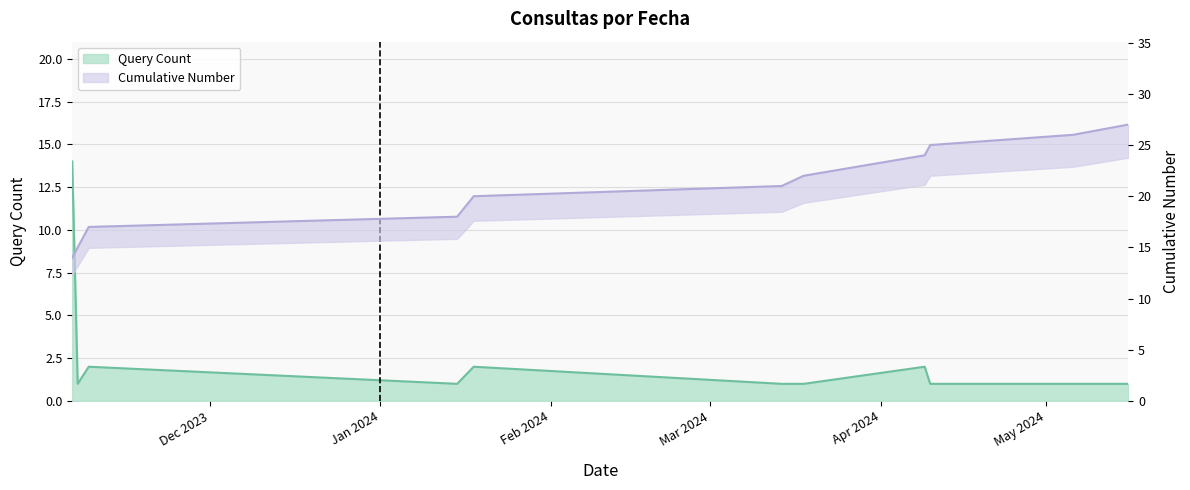

Where does the Cumulative Number series first go above 21?

2024-03-18